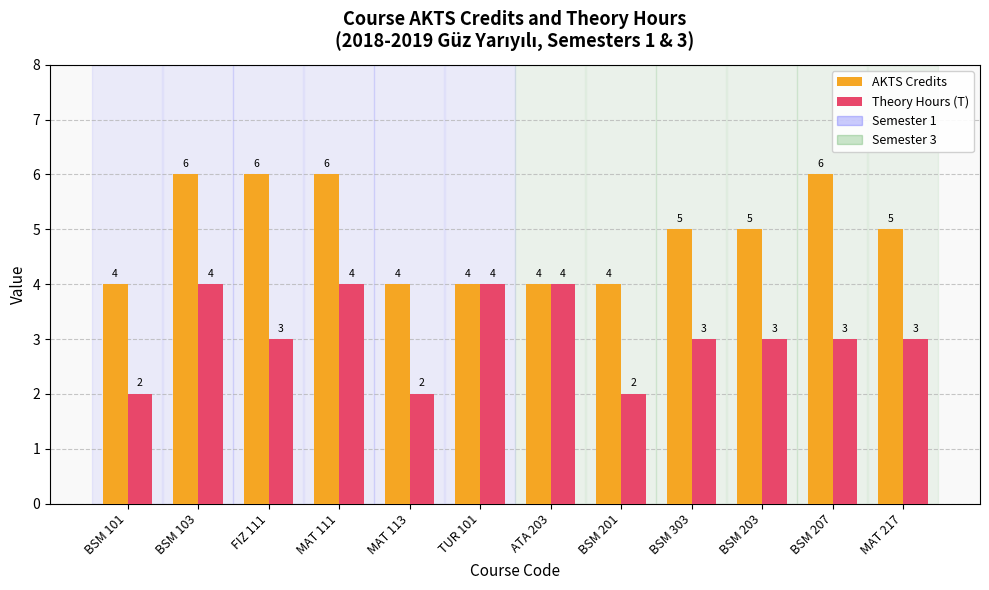

Which series changed the most between FIZ 111 and MAT 113?

AKTS Credits